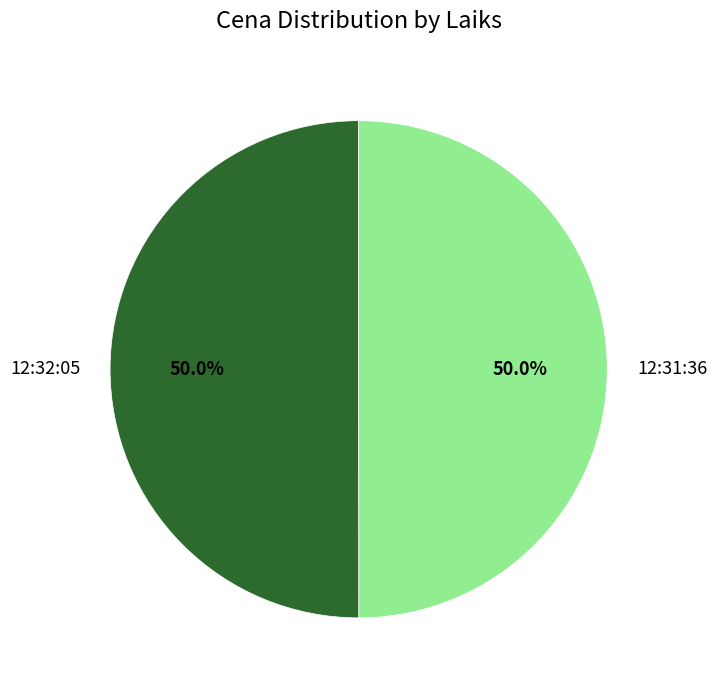

What is the ratio of the value at 12:32:05 to the value at 12:31:36?

1.0